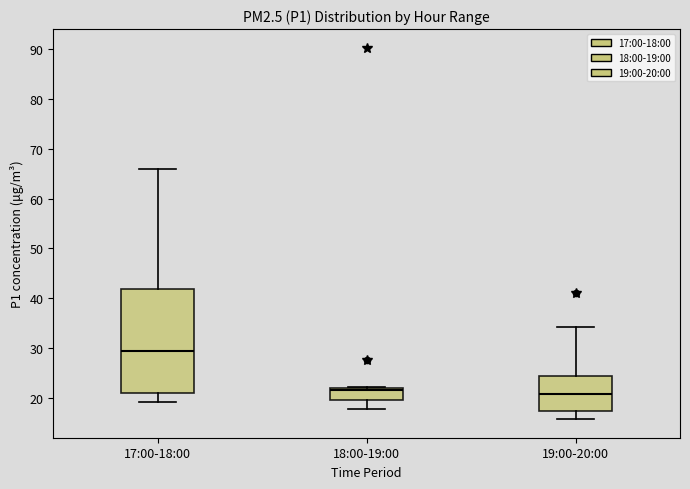

Which box is the tallest, from its lower edge to its upper edge?

17:00-18:00